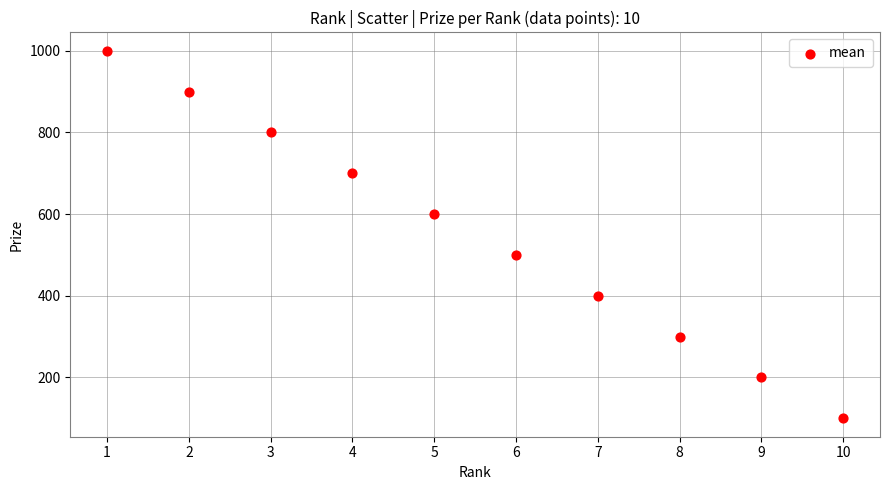

What is the average X value?

6